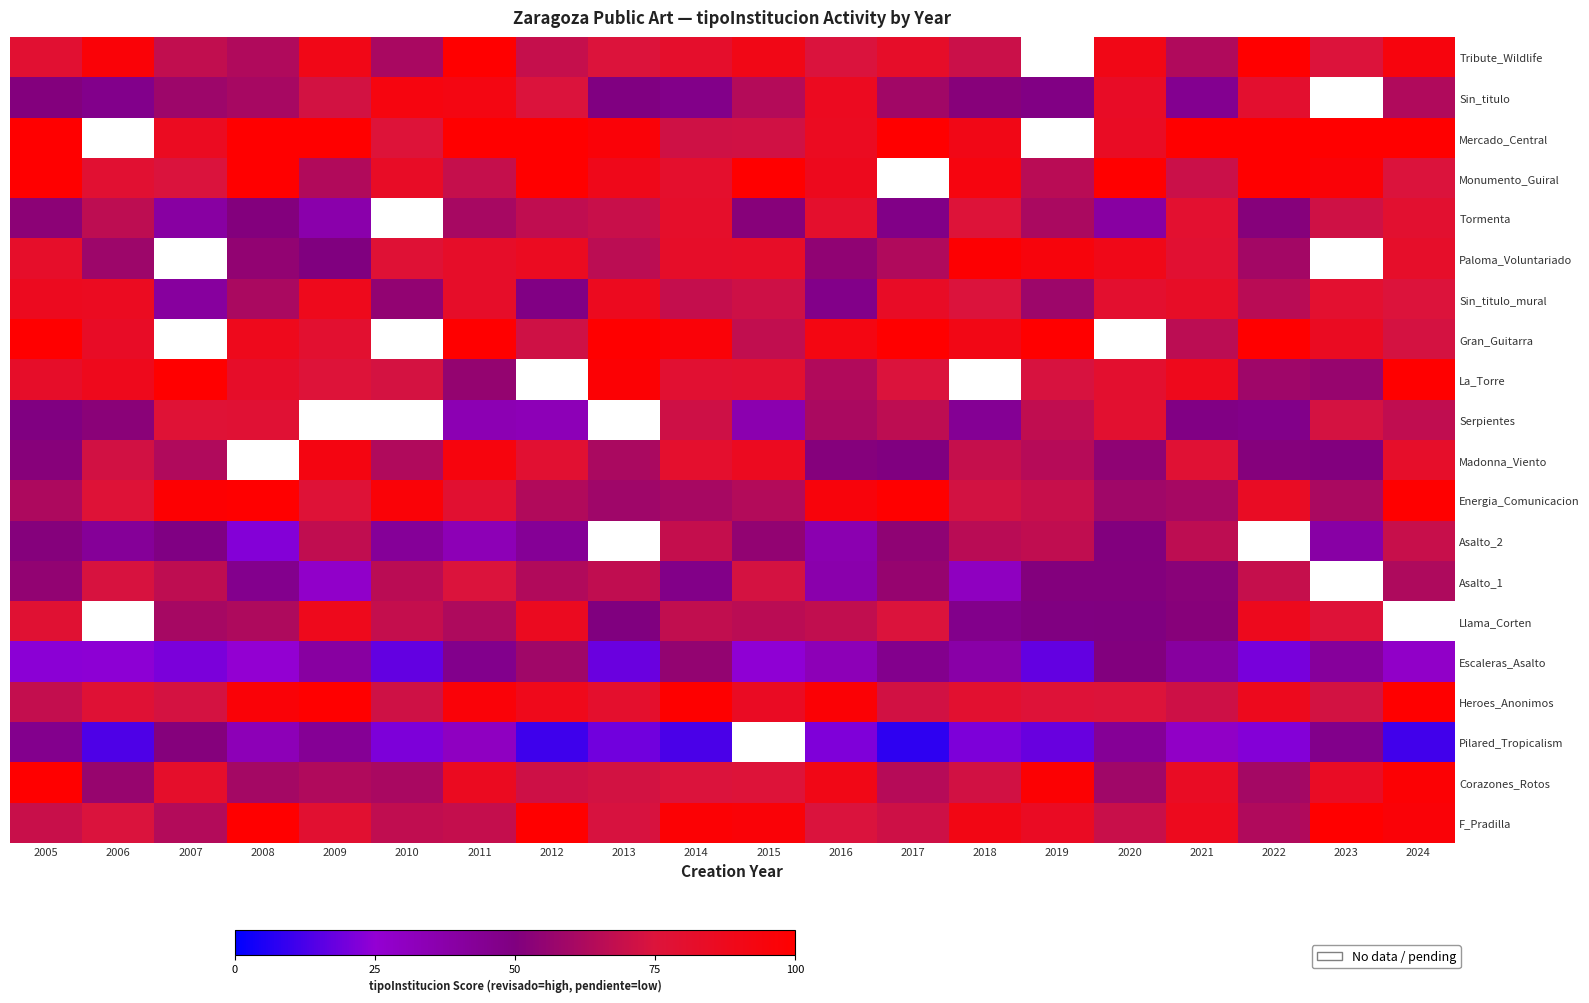

Read the Sin_titulo_mural value at 2015.

70.8